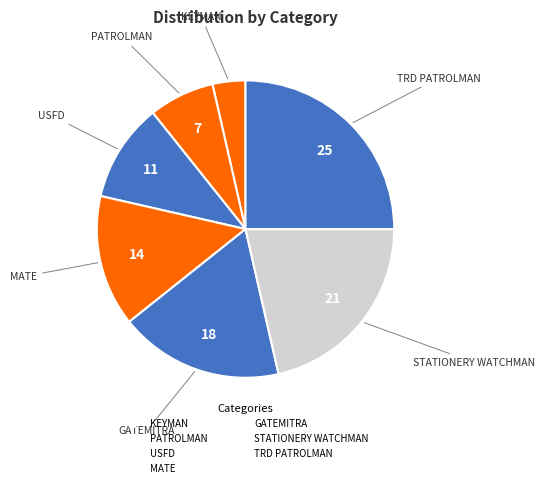

How many slices are in this pie chart?

7